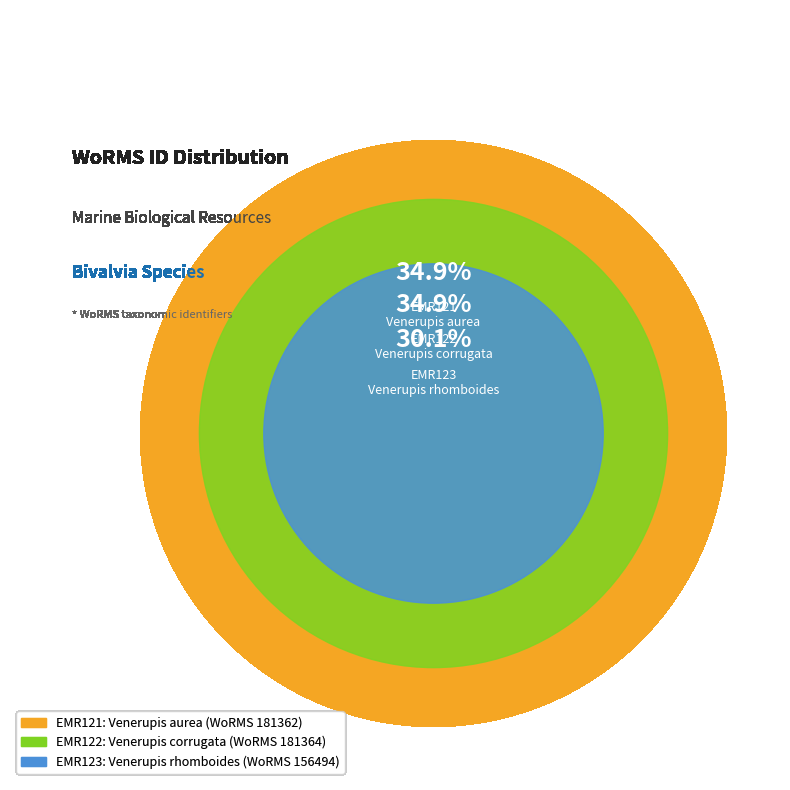

Does any single category account for the majority?

No